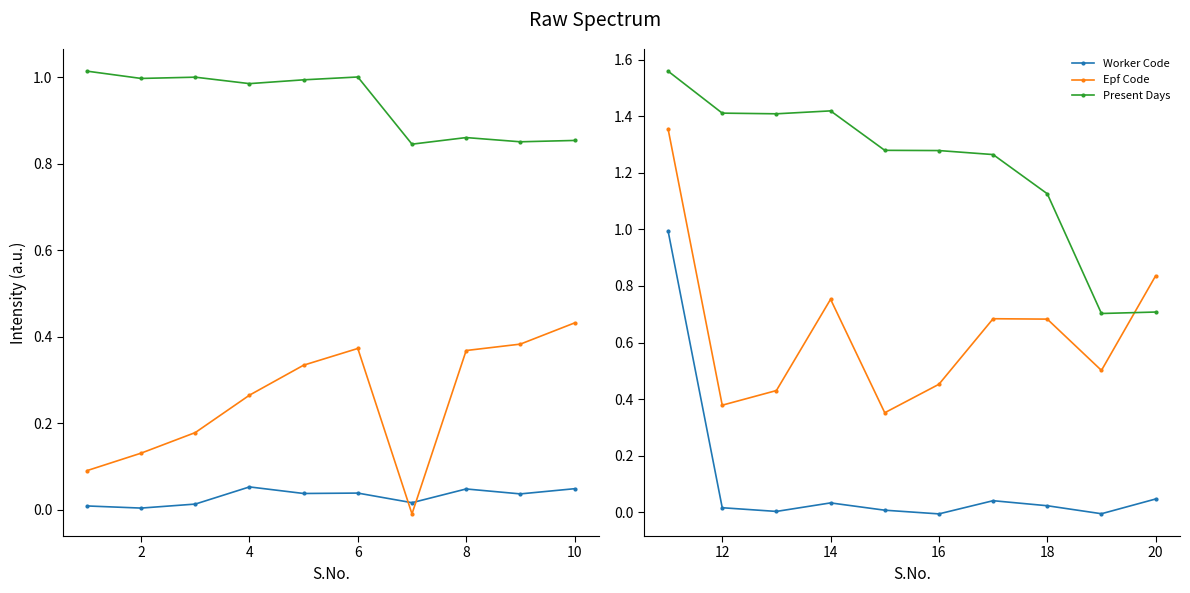

How many lines are shown in the chart?

3